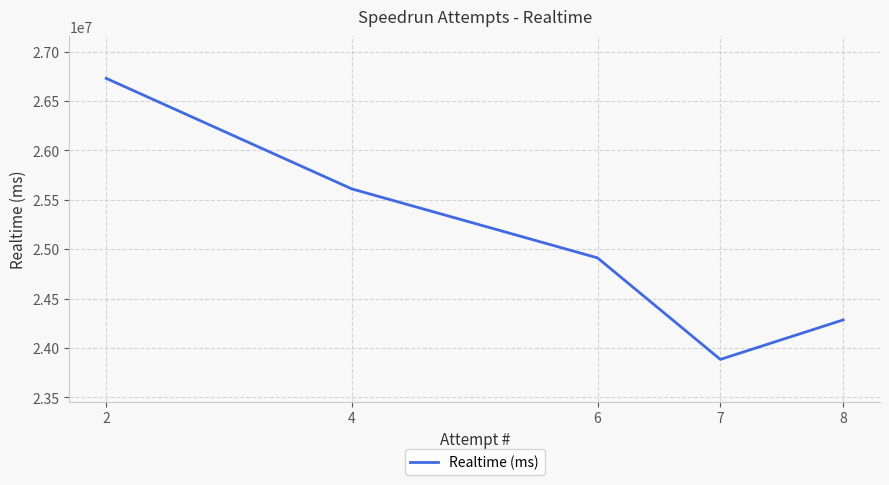

What is the difference between the maximum and minimum values?

2843799